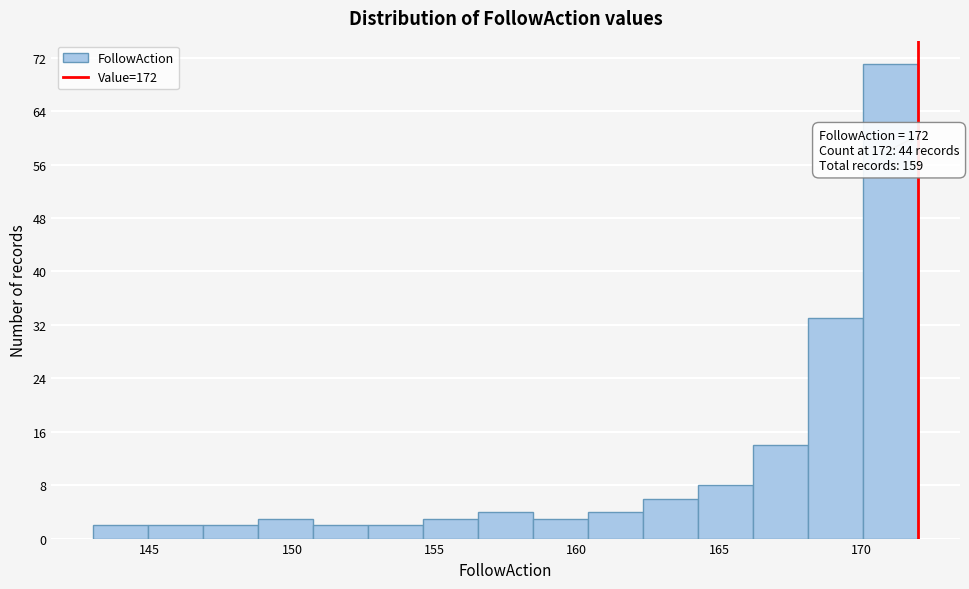

Read against the x-axis, roughly where is the centre of the tallest bar?

171.0